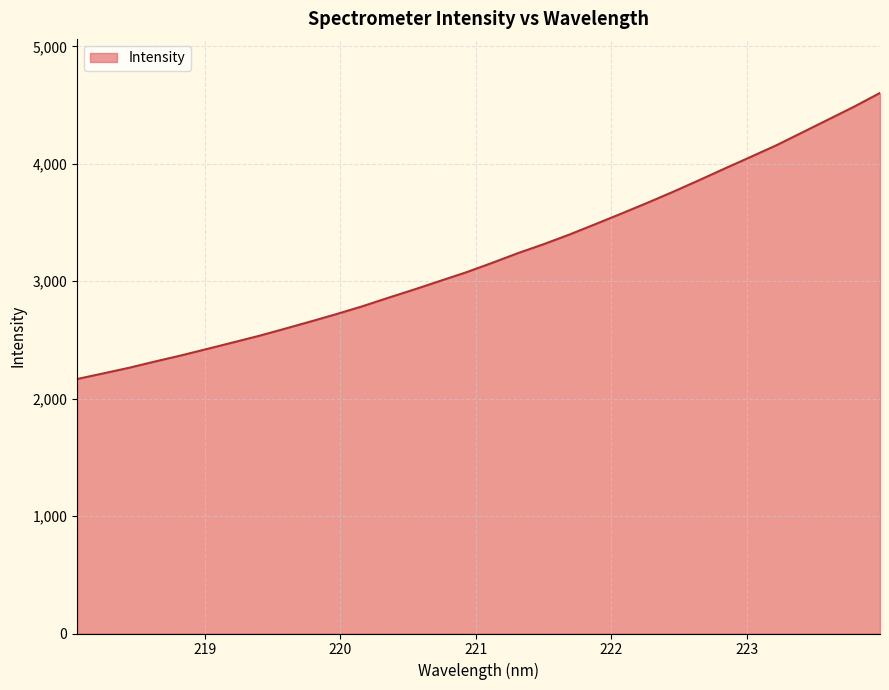

What is the maximum value shown in the chart?

4603.7